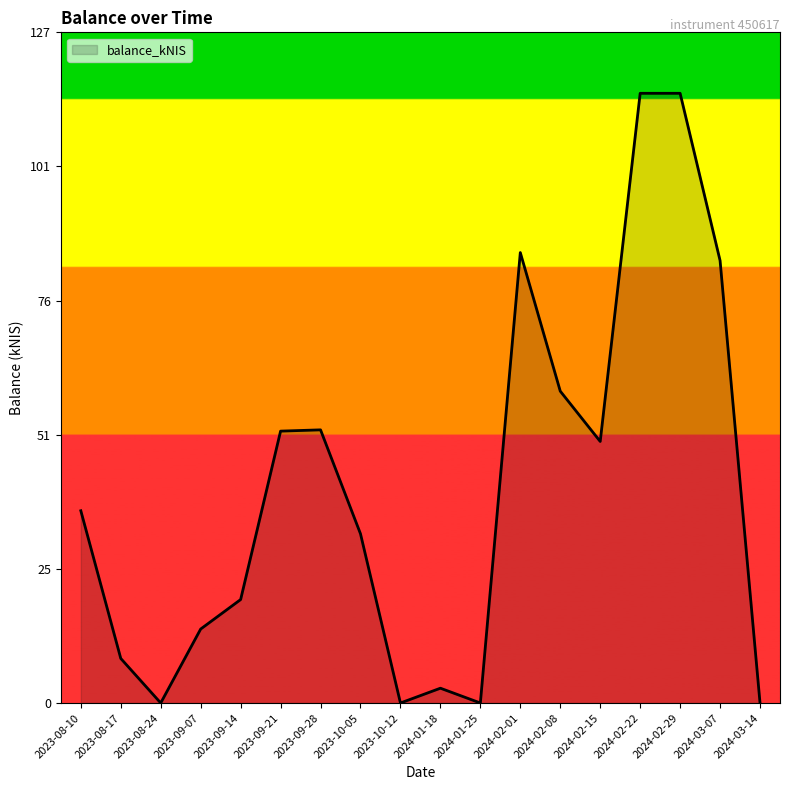

Where does the data first go above 36?

2023-08-10